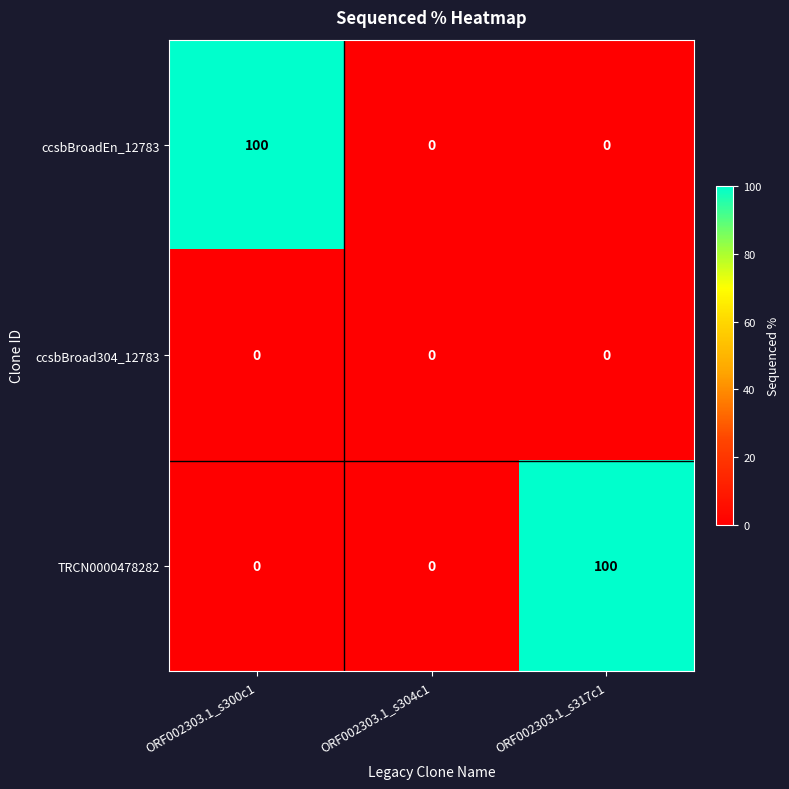

True or false: ccsbBroadEn_12783 has a value of 100 at ORF002303.1_s300c1.

True